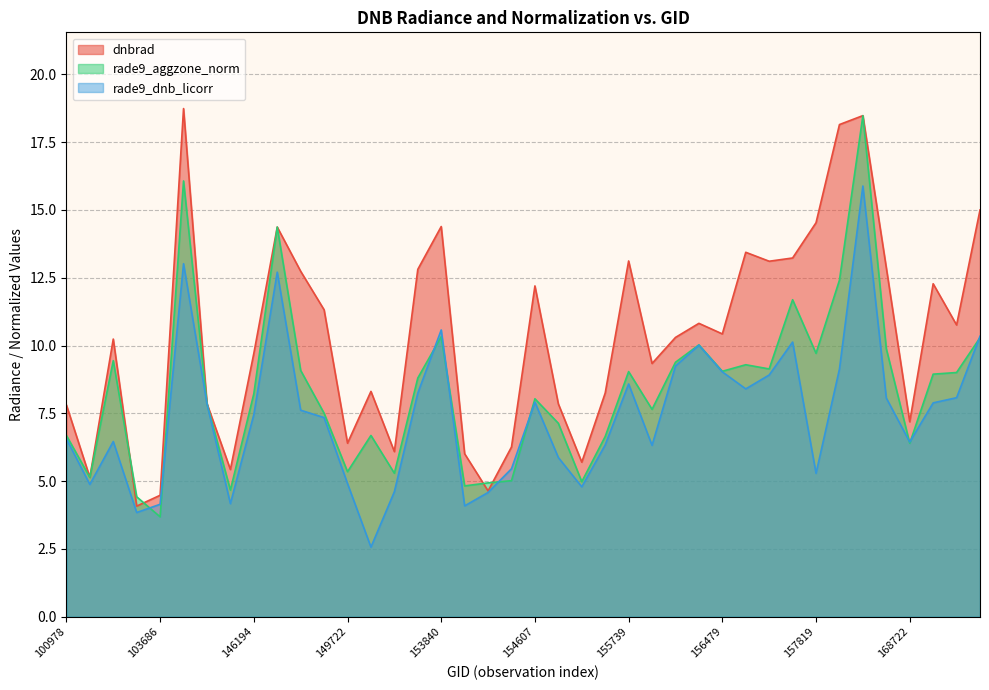

What is the average value of the rade9_aggzone_norm series?

8.4